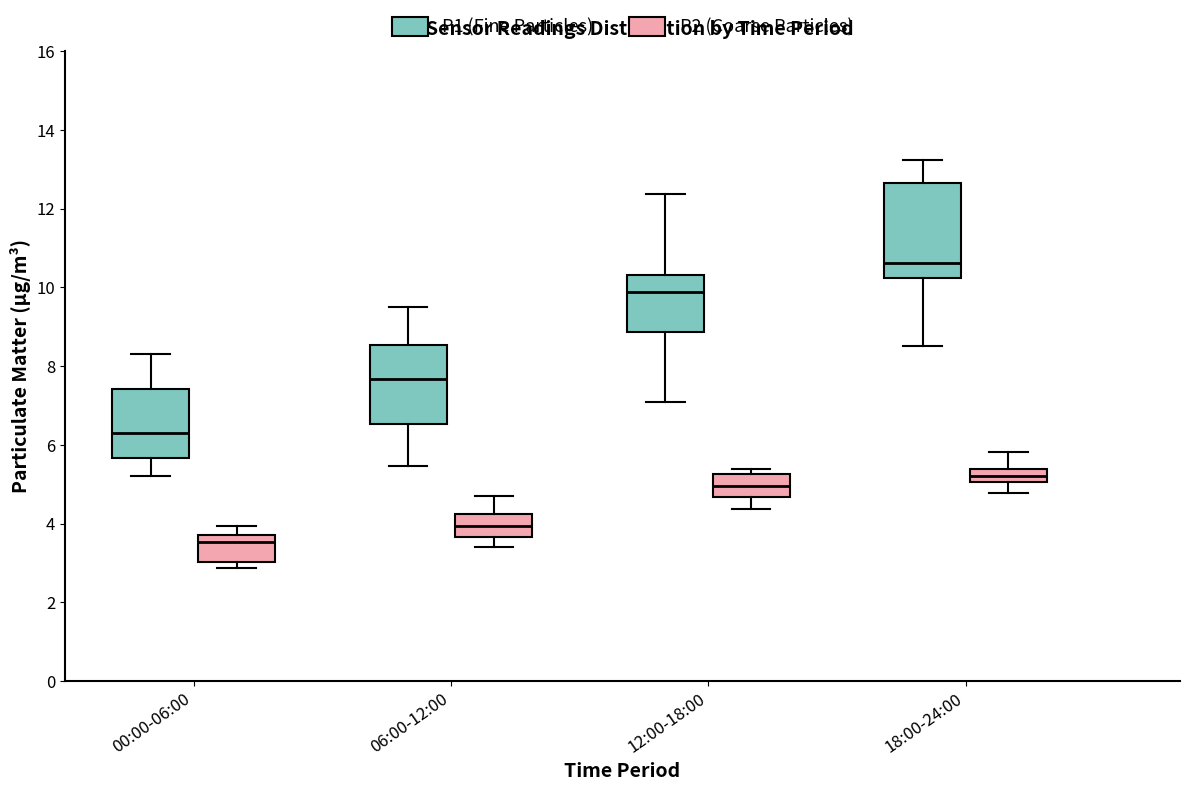

Reading left to right, read every box against the y-axis: the position of its median line, the range the box covers, and the ends of its whiskers. The values are not printed on the chart, so give them approximately, as read against the axis.

00:00-06:00 (P1 (Fine Particles)): median 6.4, box 5.6 to 7.4, whiskers 5.2 to 8.4
00:00-06:00 (P2 (Coarse Particles)): median 3.6, box 3.0 to 3.8, whiskers 2.8 to 4.0
06:00-12:00 (P1 (Fine Particles)): median 7.6, box 6.6 to 8.6, whiskers 5.4 to 9.6
06:00-12:00 (P2 (Coarse Particles)): median 4.0, box 3.6 to 4.2, whiskers 3.4 to 4.8
12:00-18:00 (P1 (Fine Particles)): median 9.8, box 8.8 to 10.4, whiskers 7.2 to 12.4
12:00-18:00 (P2 (Coarse Particles)): median 5.0, box 4.6 to 5.2, whiskers 4.4 to 5.4
18:00-24:00 (P1 (Fine Particles)): median 10.6, box 10.2 to 12.6, whiskers 8.6 to 13.2
18:00-24:00 (P2 (Coarse Particles)): median 5.2, box 5.0 to 5.4, whiskers 4.8 to 5.8